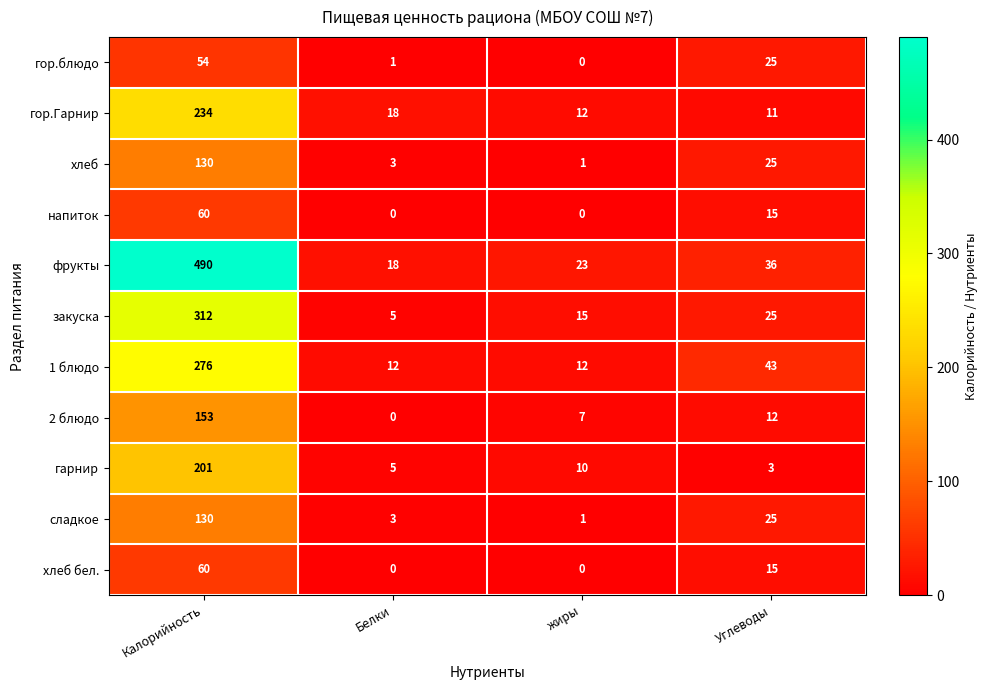

What is the maximum value shown in the chart?

490